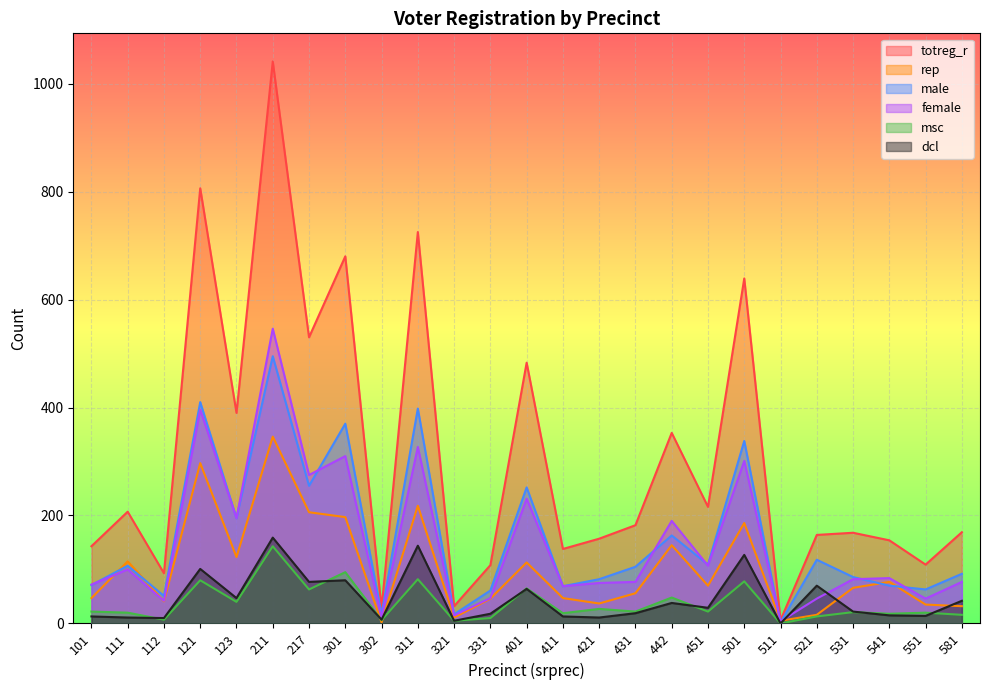

Reading left to right, what are all the values shown in this chart?

totreg_r: 101=143	111=207	112=93	121=806	123=390	211=1041	217=530	301=680	302=28	311=725	321=32	331=108	401=483	411=138	421=157	431=182	442=353	451=216	501=639	511=6	521=164	531=168	541=154	551=109	581=169
rep: 101=47	111=115	112=41	121=297	123=123	211=346	217=206	301=197	302=2	311=218	321=11	331=46	401=113	411=47	421=37	431=56	442=145	451=70	501=186	511=5	521=16	531=66	541=77	551=35	581=32
male: 101=71	111=107	112=51	121=410	123=195	211=495	217=255	301=370	302=17	311=398	321=17	331=61	401=252	411=69	421=82	431=105	442=163	451=109	501=338	511=2	521=118	531=86	541=70	551=63	581=92
female: 101=72	111=100	112=42	121=396	123=195	211=546	217=275	301=310	302=11	311=327	321=15	331=47	401=231	411=69	421=75	431=77	442=190	451=107	501=301	511=4	521=46	531=82	541=84	551=46	581=77
msc: 101=22	111=20	112=7	121=80	123=40	211=143	217=63	301=95	302=6	311=82	321=5	331=10	401=65	411=19	421=27	431=22	442=48	451=22	501=78	511=0	521=13	531=21	541=18	551=20	581=16
dcl: 101=13	111=11	112=10	121=101	123=47	211=159	217=77	301=80	302=7	311=144	321=5	331=18	401=64	411=13	421=11	431=19	442=38	451=29	501=127	511=0	521=70	531=22	541=15	551=14	581=42